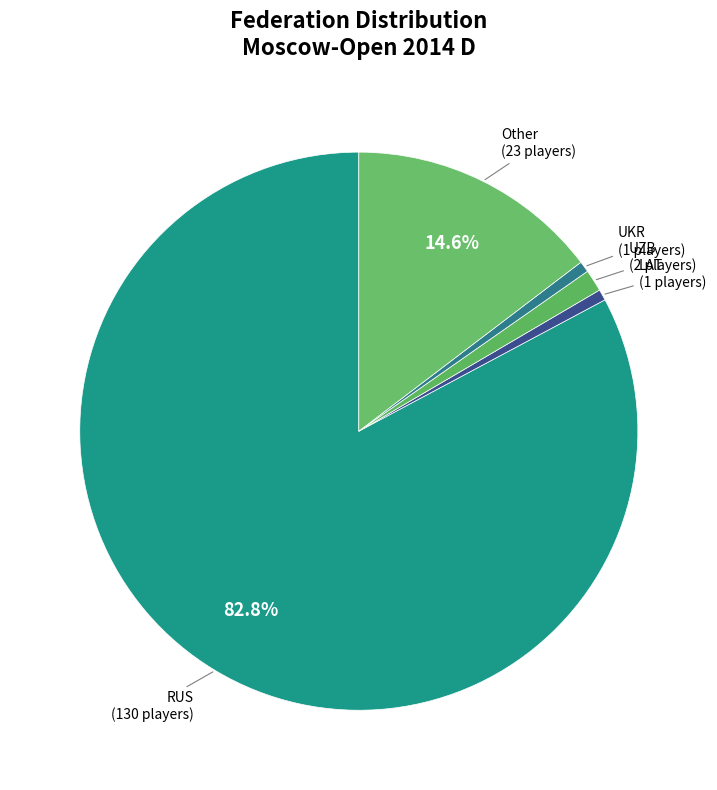

Is there a majority slice in this chart?

Yes